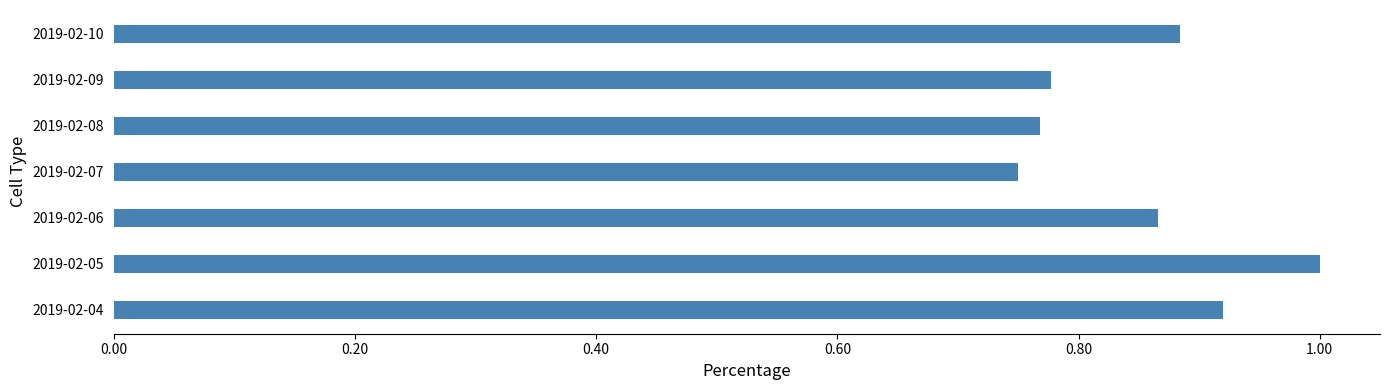

What is the maximum value shown in the chart?

1.0